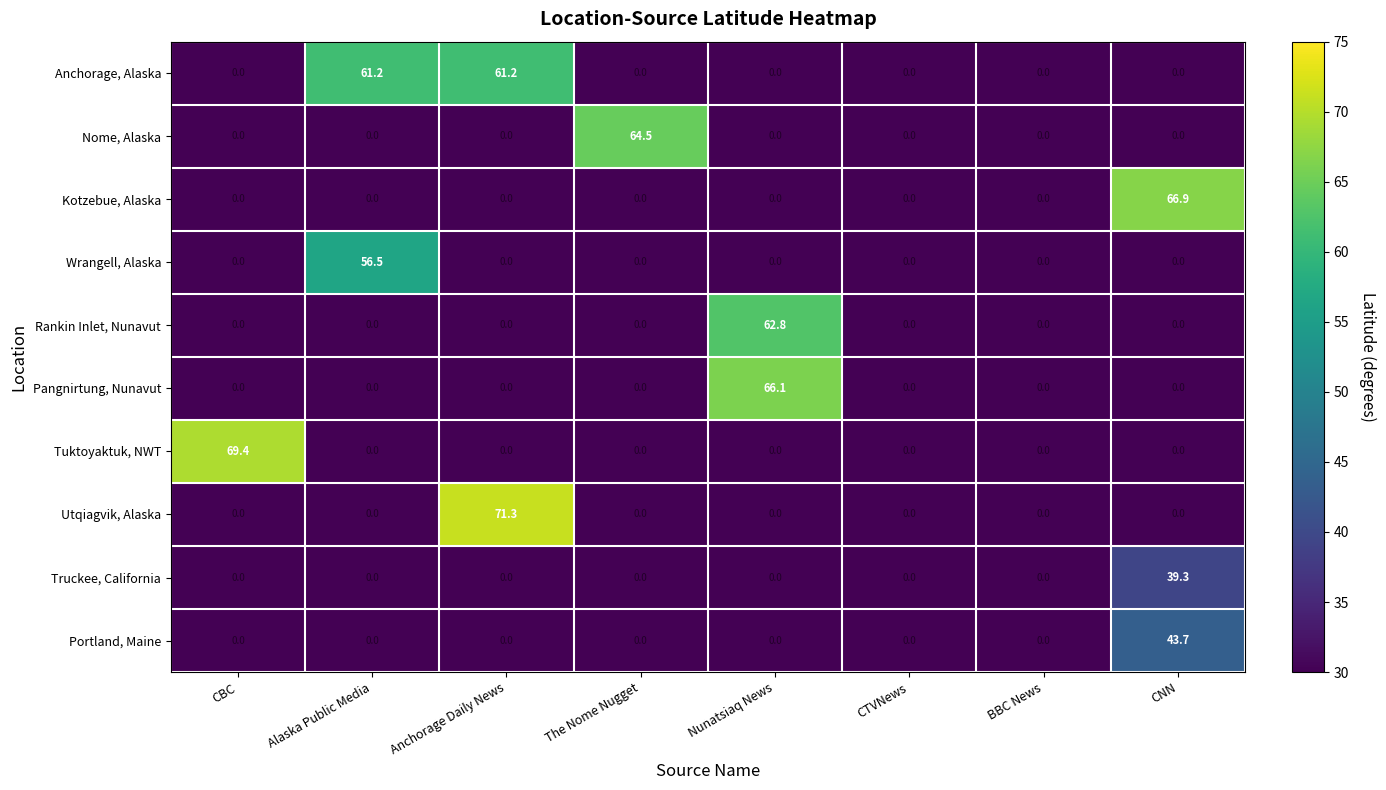

True or false: Wrangell, Alaska has a value of 0.0 at Anchorage Daily News.

True